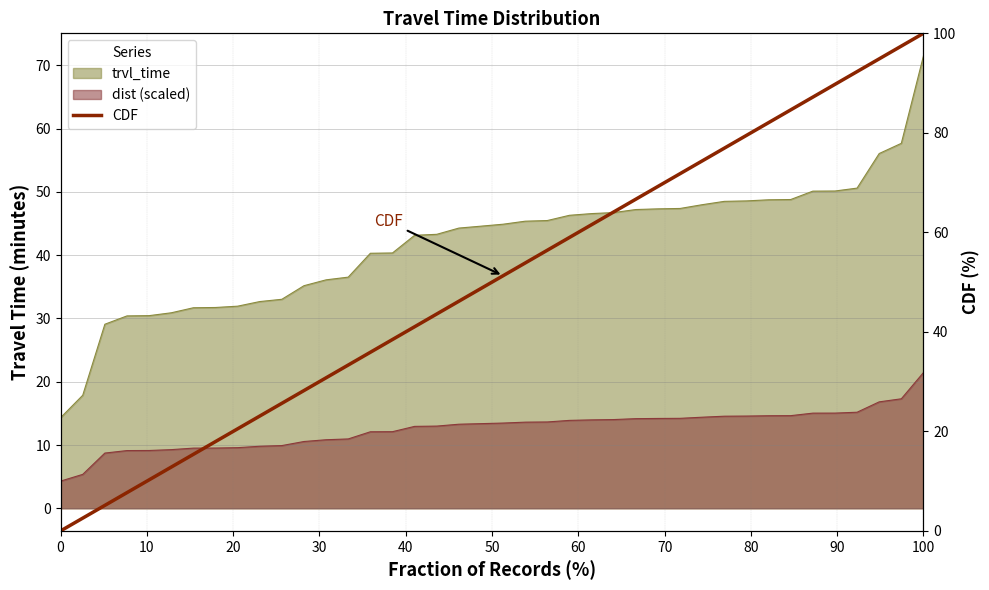

Count the number of values greater than 51.

20